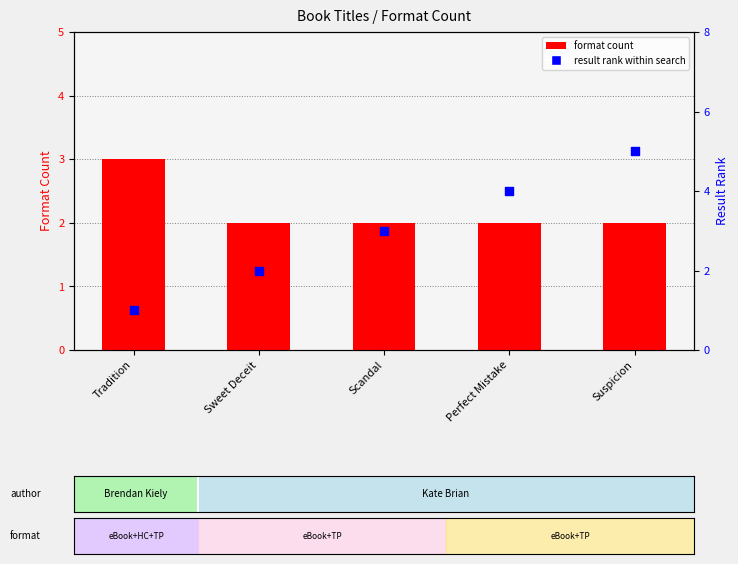

Which series contains the highest Y value?

result rank within search